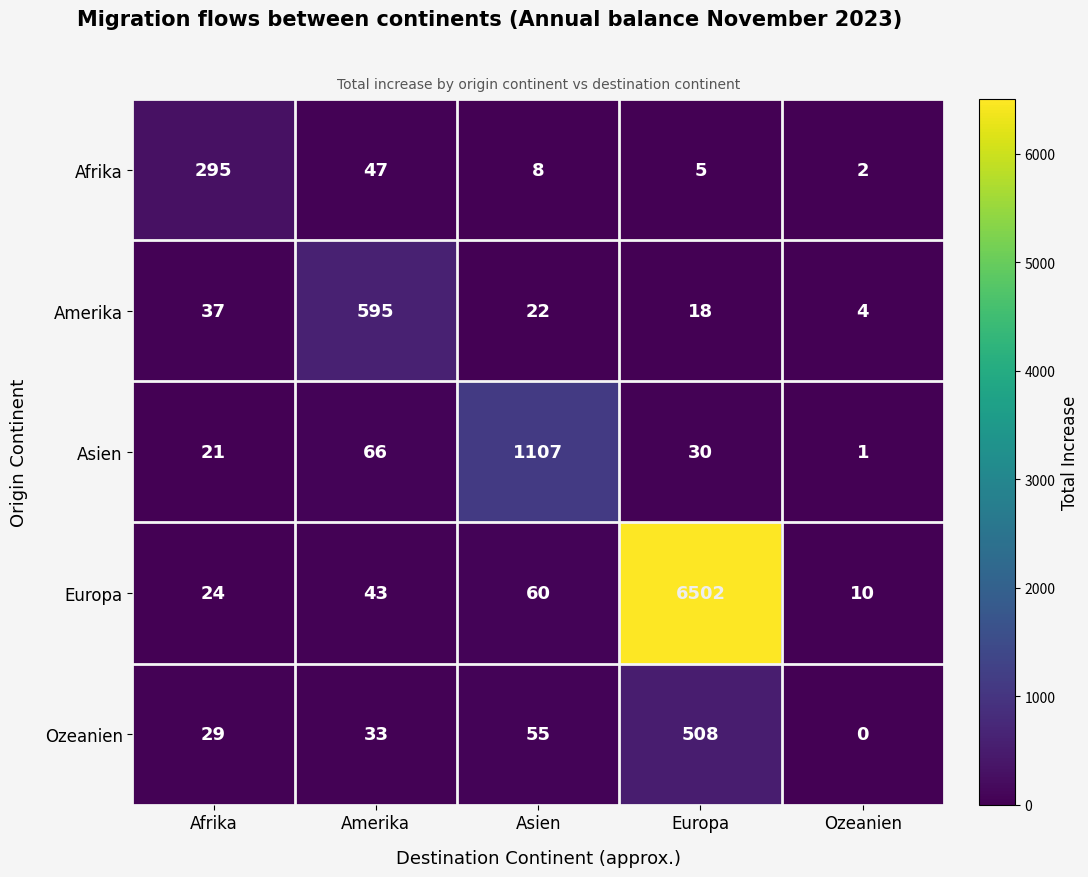

Rank the series at Ozeanien from lowest to highest value.

Ozeanien, Asien, Afrika, Amerika, Europa